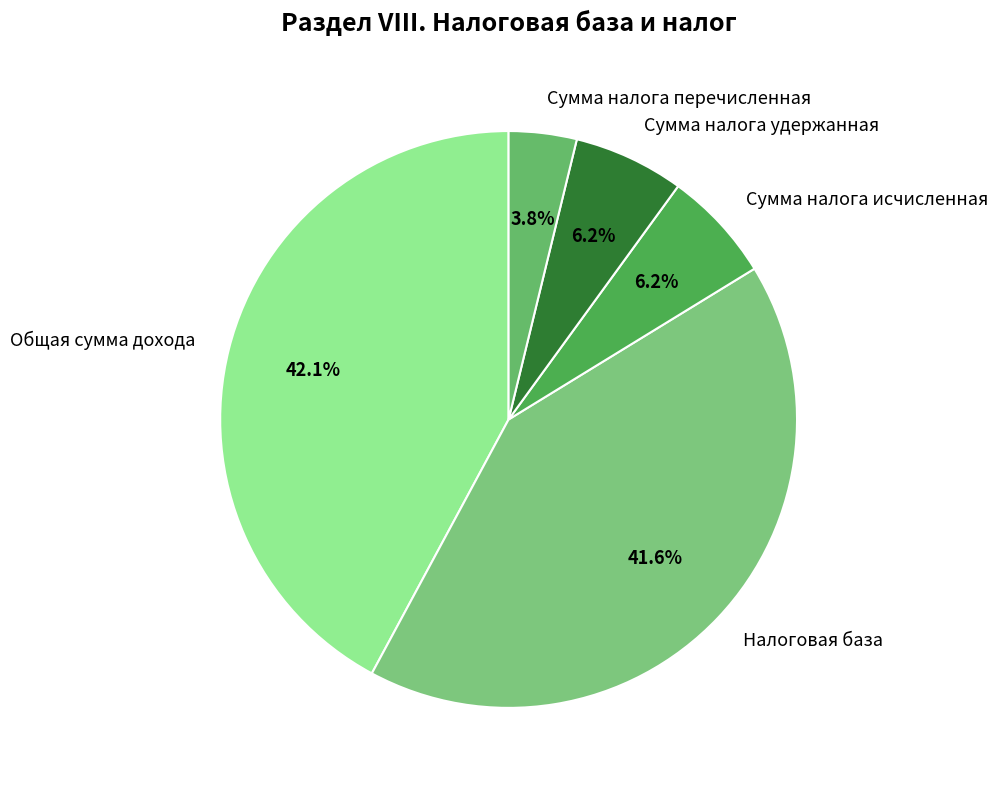

What is the ratio of the value at Сумма налога перечисленная to the value at Сумма налога удержанная?

0.6